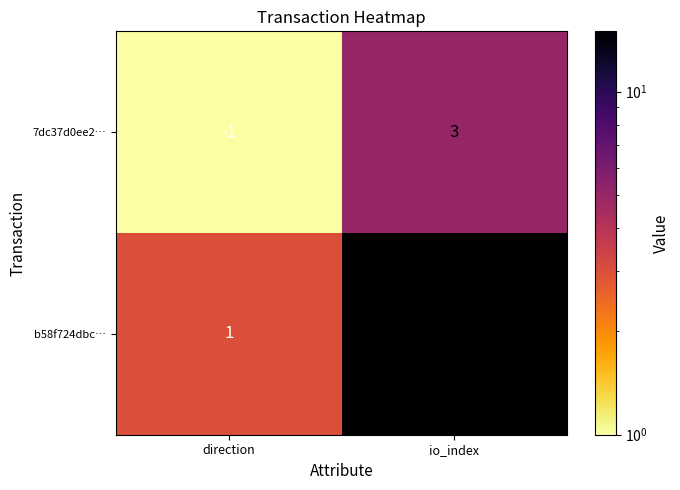

Rank the series by their maximum value, from lowest to highest.

7dc37d0ee2…, b58f724dbc…